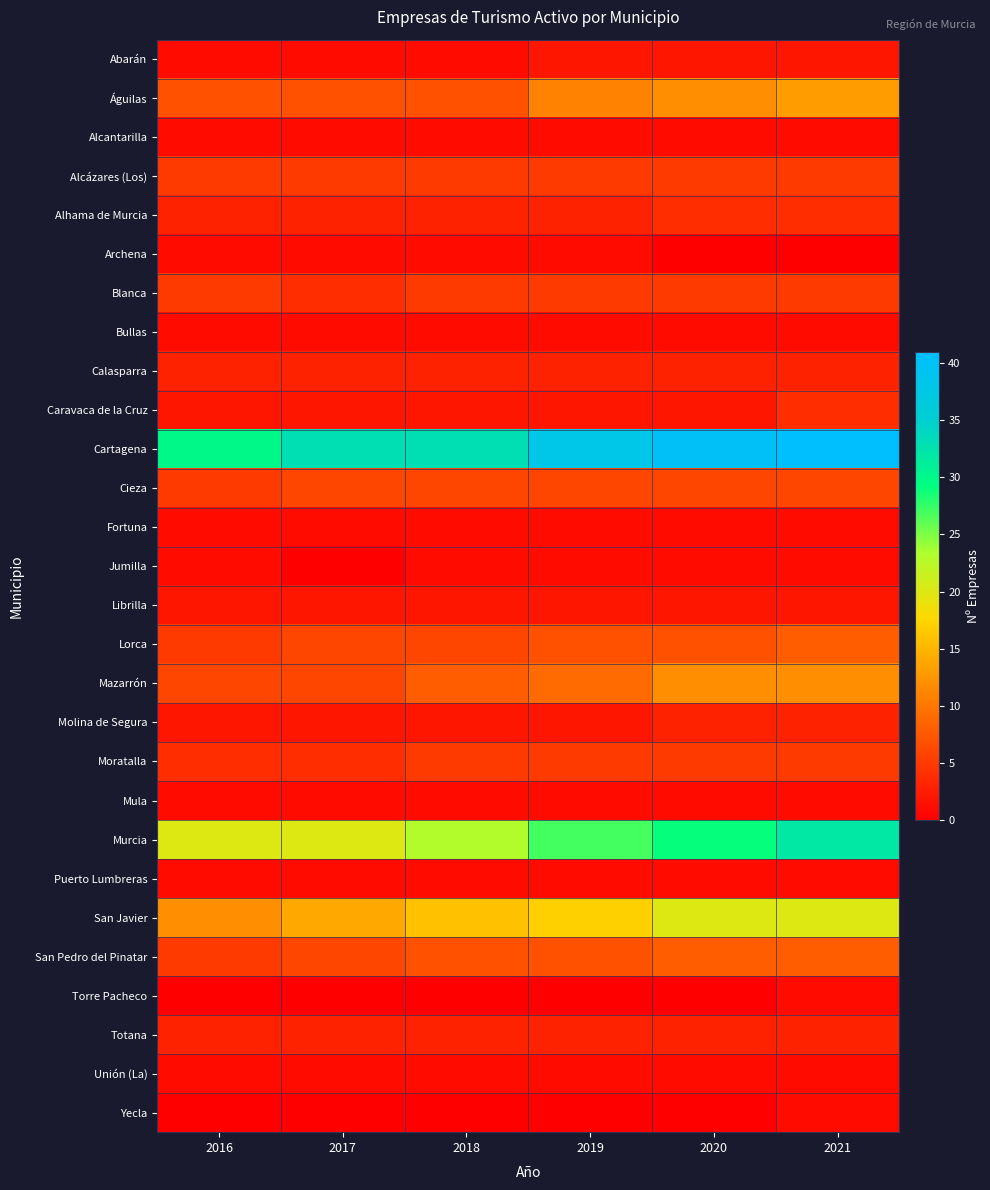

Reading left to right, what are all the values shown in this chart?

Abarán: 2016=1	2017=1	2018=1	2019=2	2020=2	2021=2
Águilas: 2016=7	2017=7	2018=7	2019=11	2020=12	2021=13
Alcantarilla: 2016=1	2017=1	2018=1	2019=1	2020=1	2021=1
Alcázares (Los): 2016=5	2017=5	2018=5	2019=5	2020=5	2021=5
Alhama de Murcia: 2016=3	2017=3	2018=3	2019=3	2020=4	2021=4
Archena: 2016=1	2017=1	2018=1	2019=1	2020=0	2021=0
Blanca: 2016=5	2017=4	2018=5	2019=5	2020=5	2021=5
Bullas: 2016=1	2017=1	2018=1	2019=1	2020=1	2021=1
Calasparra: 2016=3	2017=3	2018=3	2019=3	2020=3	2021=3
Caravaca de la Cruz: 2016=2	2017=2	2018=2	2019=2	2020=2	2021=4
Cartagena: 2016=30	2017=33	2018=33	2019=38	2020=40	2021=41
Cieza: 2016=5	2017=6	2018=6	2019=6	2020=6	2021=6
Fortuna: 2016=1	2017=1	2018=1	2019=1	2020=1	2021=1
Jumilla: 2016=1	2017=0	2018=1	2019=1	2020=1	2021=1
Librilla: 2016=2	2017=2	2018=2	2019=2	2020=2	2021=2
Lorca: 2016=5	2017=6	2018=6	2019=7	2020=7	2021=8
Mazarrón: 2016=6	2017=6	2018=8	2019=9	2020=12	2021=12
Molina de Segura: 2016=2	2017=2	2018=2	2019=2	2020=3	2021=3
Moratalla: 2016=4	2017=4	2018=5	2019=5	2020=5	2021=5
Mula: 2016=1	2017=1	2018=1	2019=1	2020=1	2021=1
Murcia: 2016=20	2017=20	2018=23	2019=27	2020=29	2021=32
Puerto Lumbreras: 2016=1	2017=1	2018=1	2019=1	2020=1	2021=1
San Javier: 2016=12	2017=14	2018=16	2019=17	2020=20	2021=20
San Pedro del Pinatar: 2016=5	2017=6	2018=7	2019=7	2020=8	2021=8
Torre Pacheco: 2016=0	2017=0	2018=0	2019=0	2020=0	2021=1
Totana: 2016=3	2017=3	2018=3	2019=3	2020=3	2021=3
Unión (La): 2016=1	2017=1	2018=1	2019=1	2020=1	2021=1
Yecla: 2016=0	2017=0	2018=0	2019=0	2020=0	2021=1